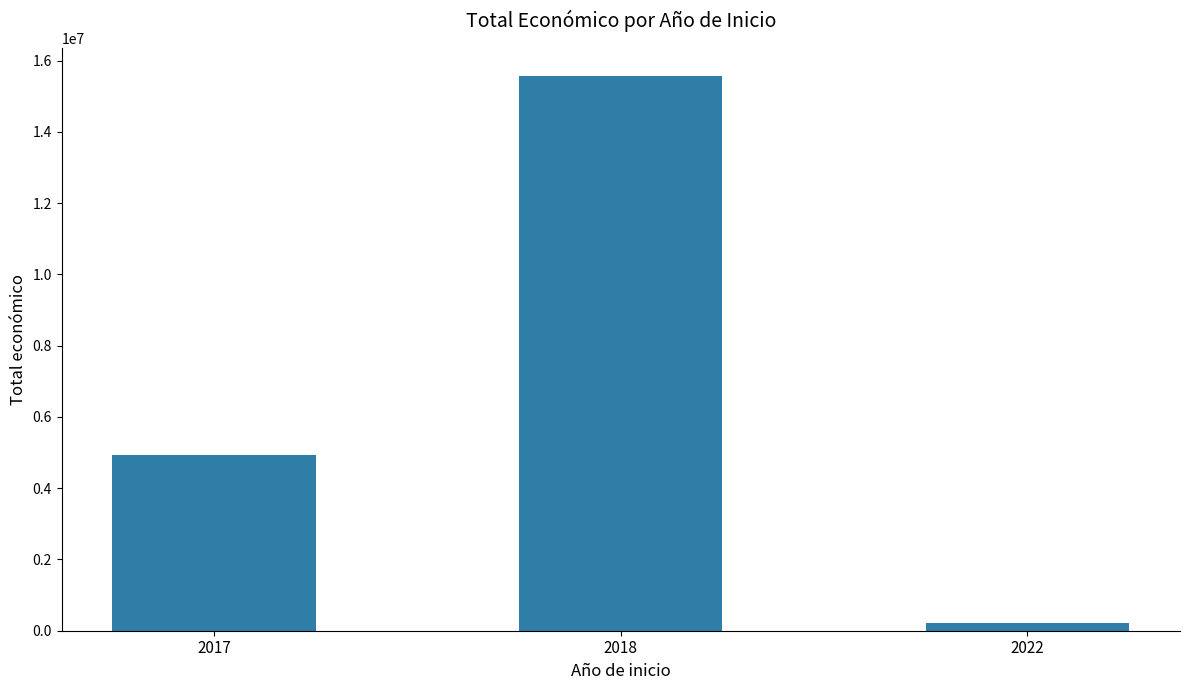

The chart shows a value of 4924680 at 2017. True or false?

True